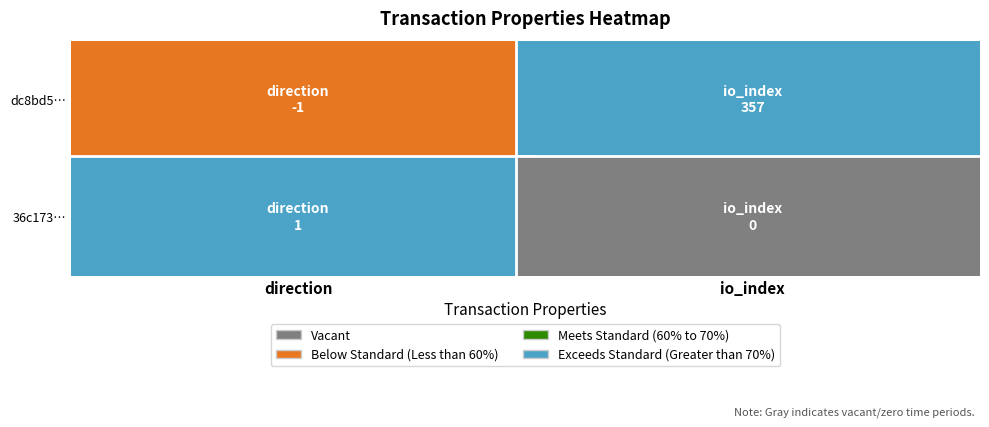

Reading left to right, extract all data points from this chart.

dc8bd58d42ede1319f765f348a3ba70224d6768: direction=-1	io_index=357
36c173ba5e2f5b82f75ae9c14c272338b152ee4: direction=1	io_index=0